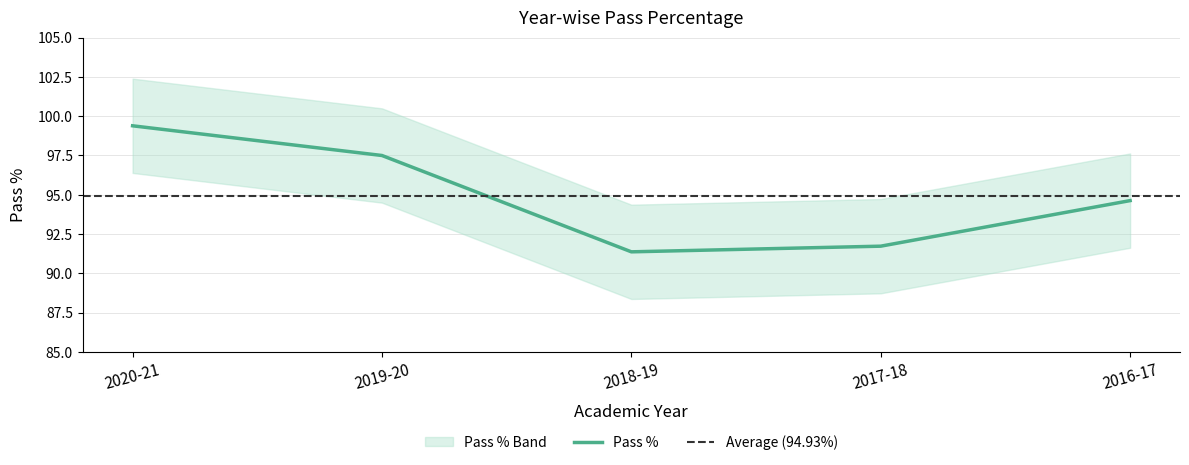

At which label is Pass % closest to 95?

2016-17